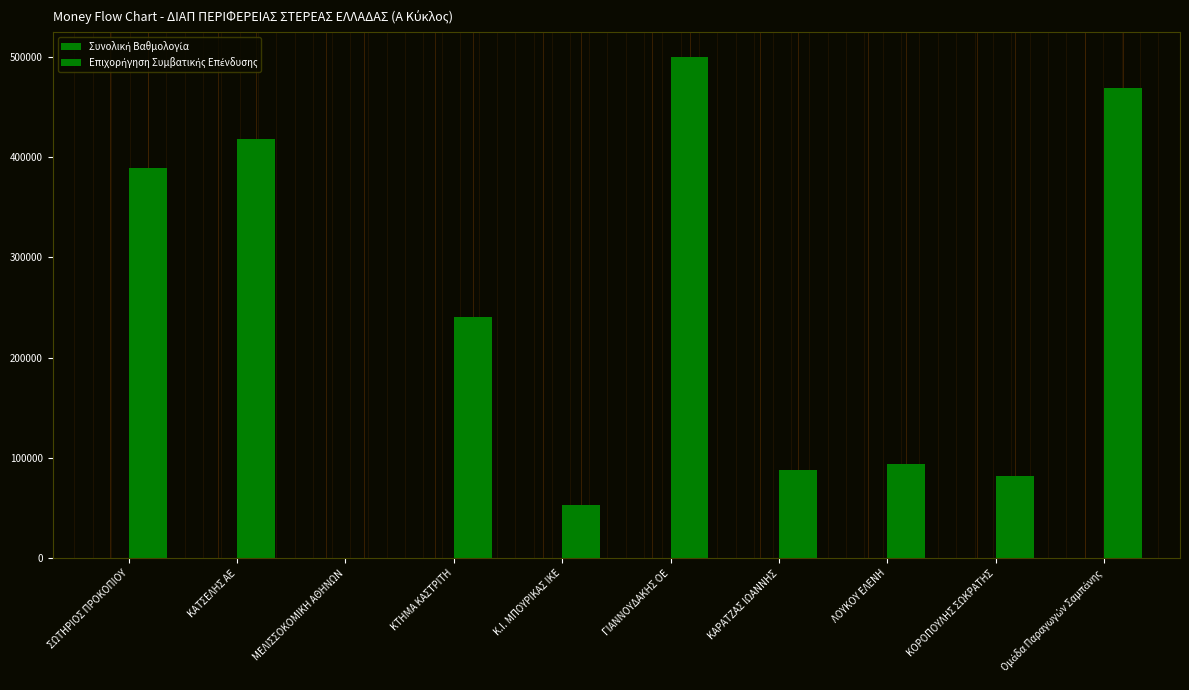

The Συνολική Βαθμολογία series shows 27.7 at ΣΩΤΗΡΙΟΣ ΠΡΟΚΟΠΙΟΥ. True or false?

False